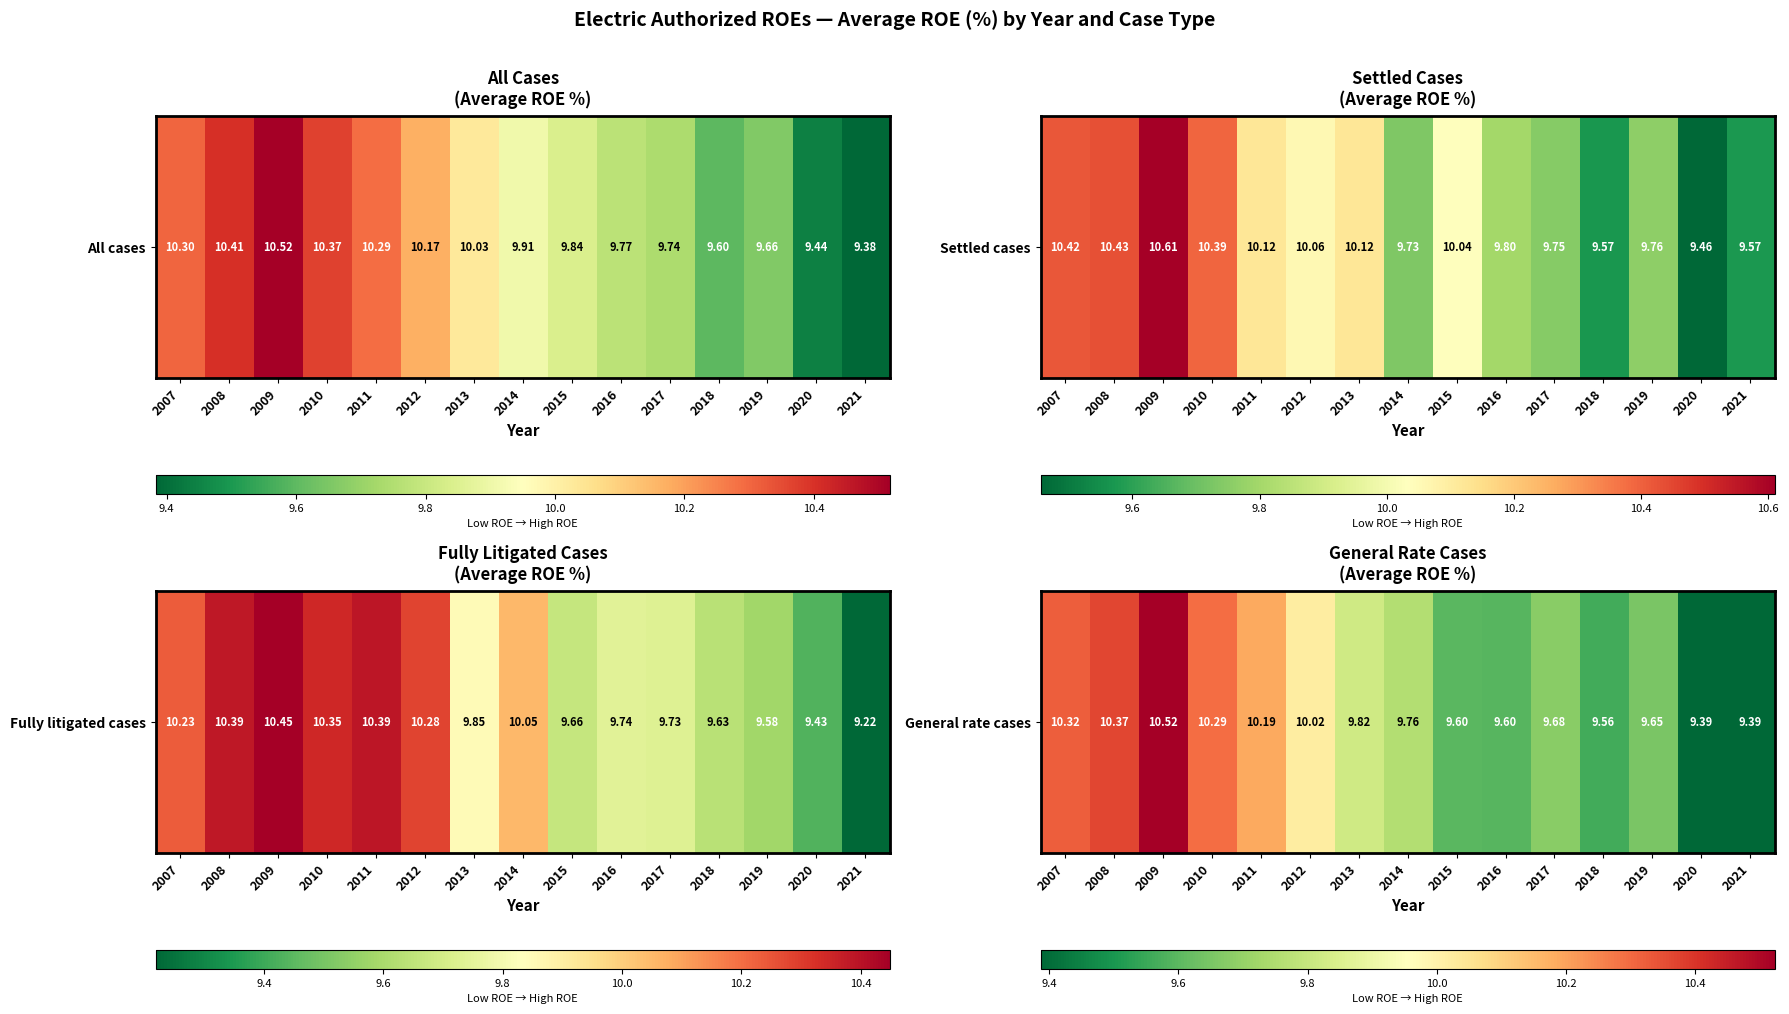

What is the difference between the values at 2014 and 2009?

0.8